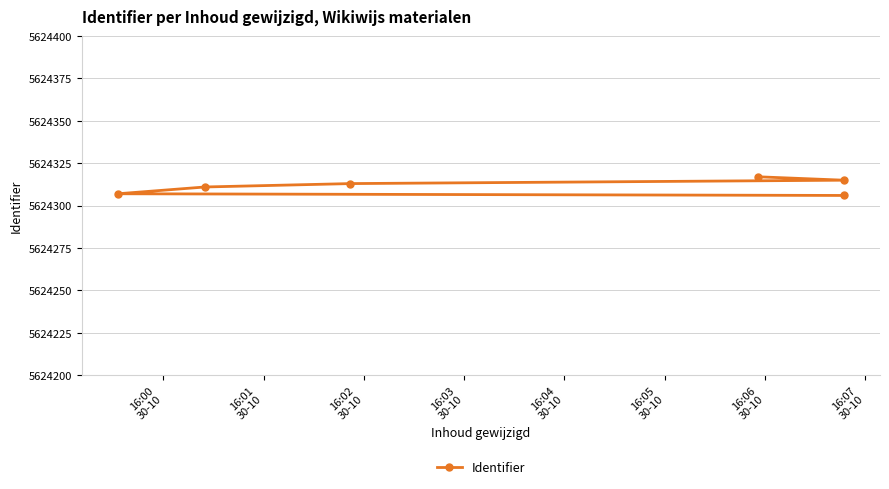

Approximately how many times larger is the value at 16:01
30-10 compared to 16:05
30-10?

1.0